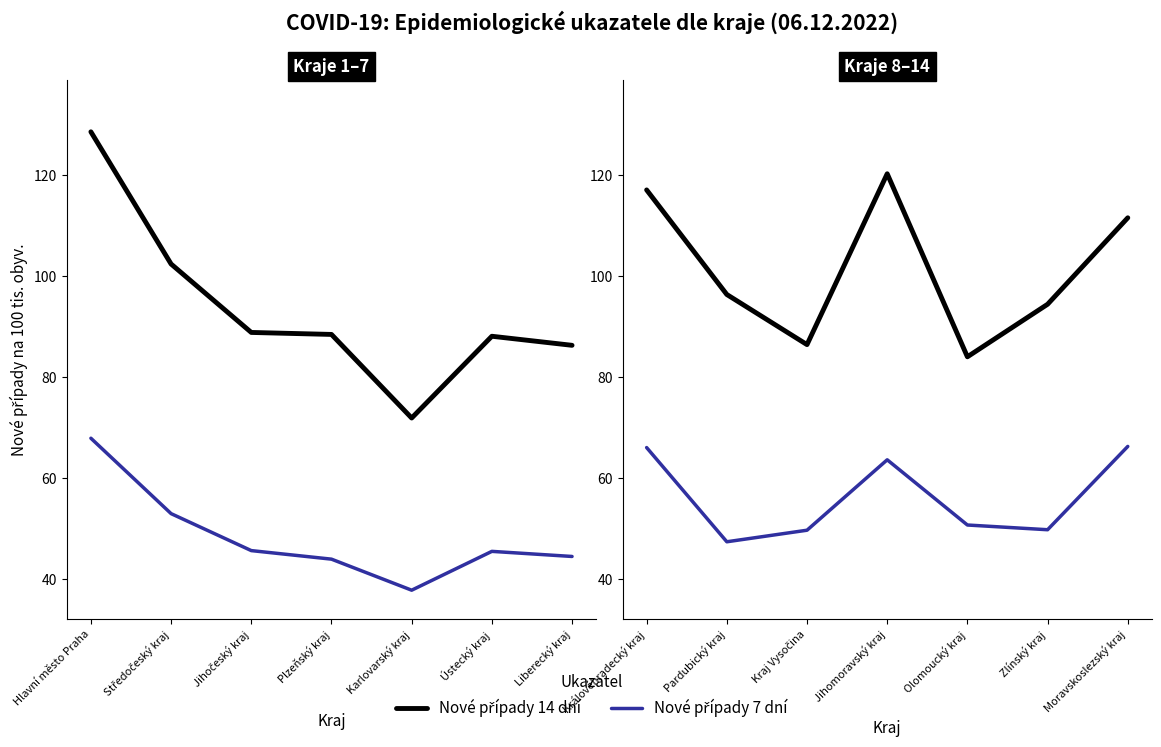

Which series changed the most between Olomoucký kraj and Zlínský kraj?

Nové případy 14 dní